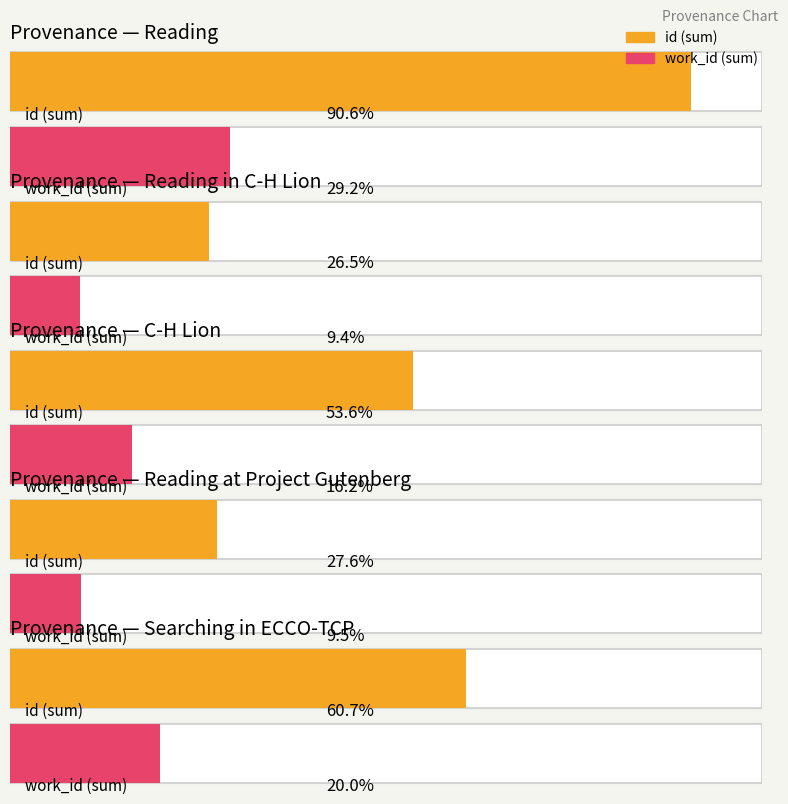

What is the sum of all work_id values?

69991